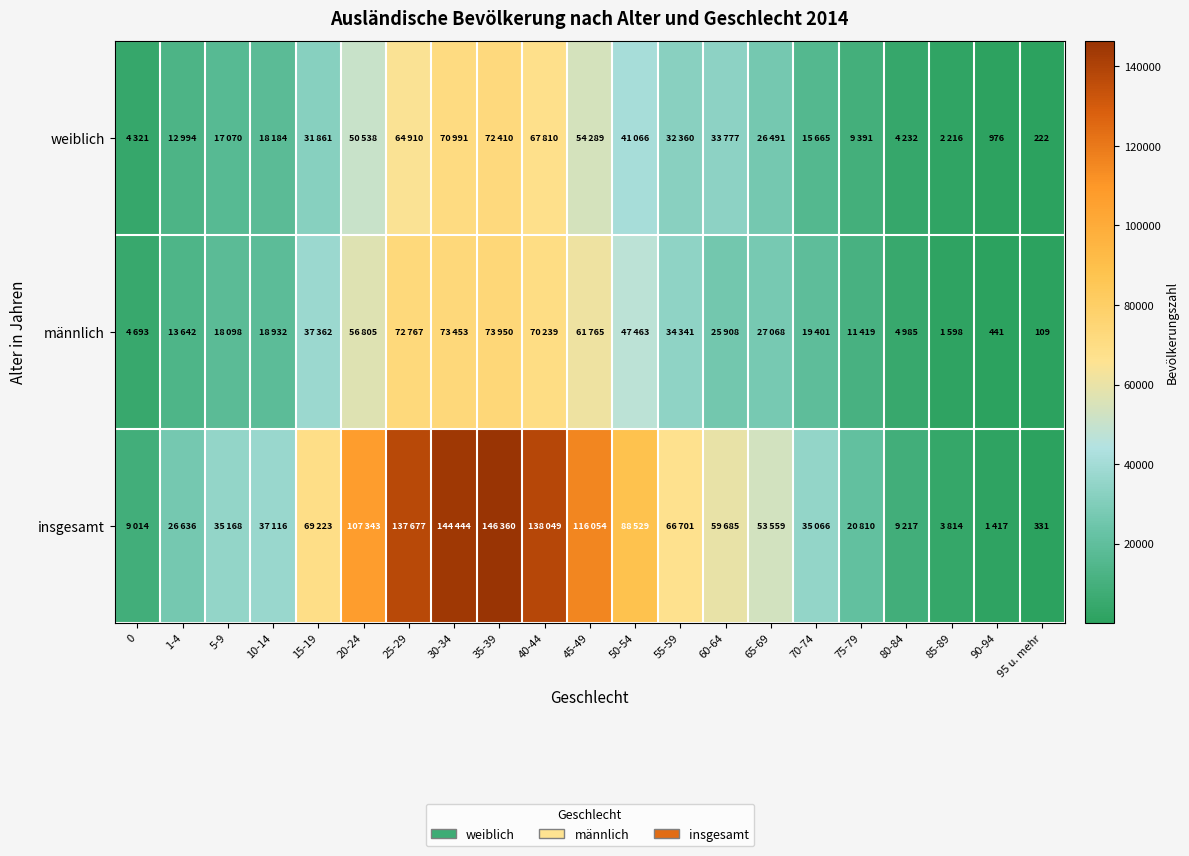

Is it true that weiblich equals 222 at 95 u. mehr?

True